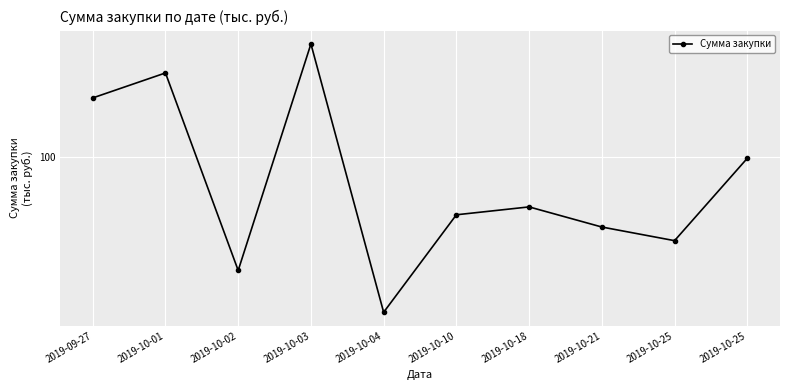

At which category does the data reach its first local peak?

2019-10-01